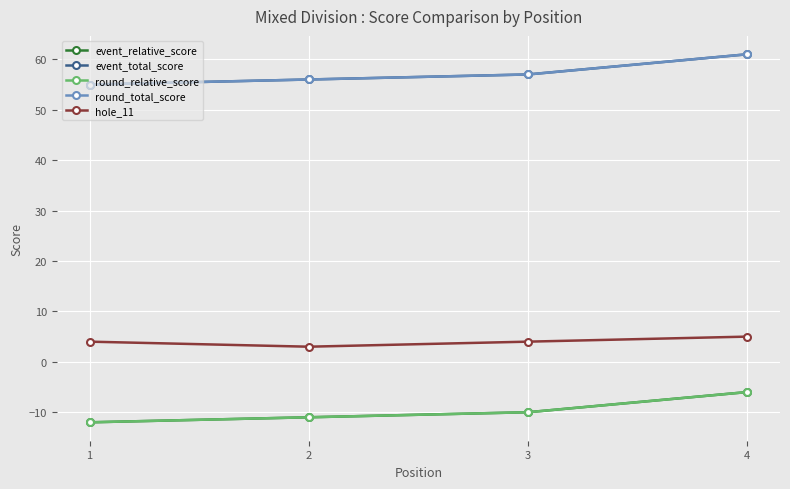

At which category is the sum across all series the highest?

4